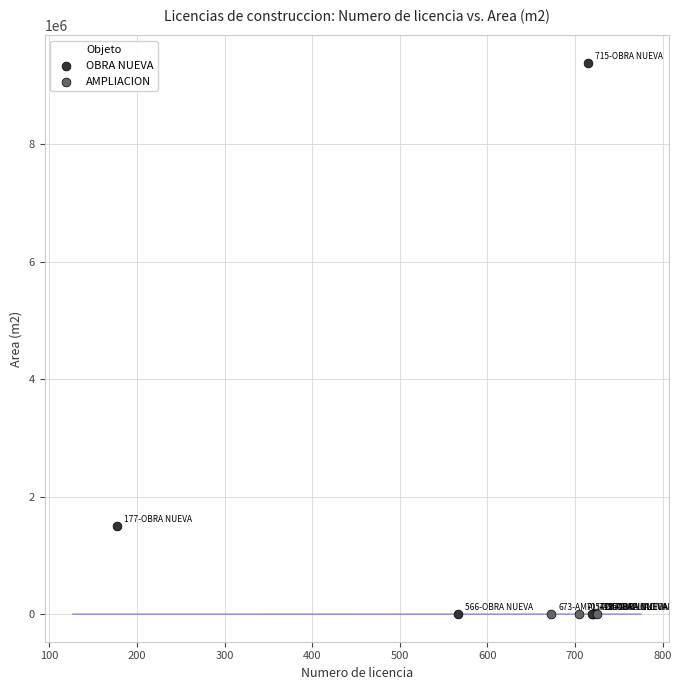

Which series contains the highest Y value?

OBRA NUEVA